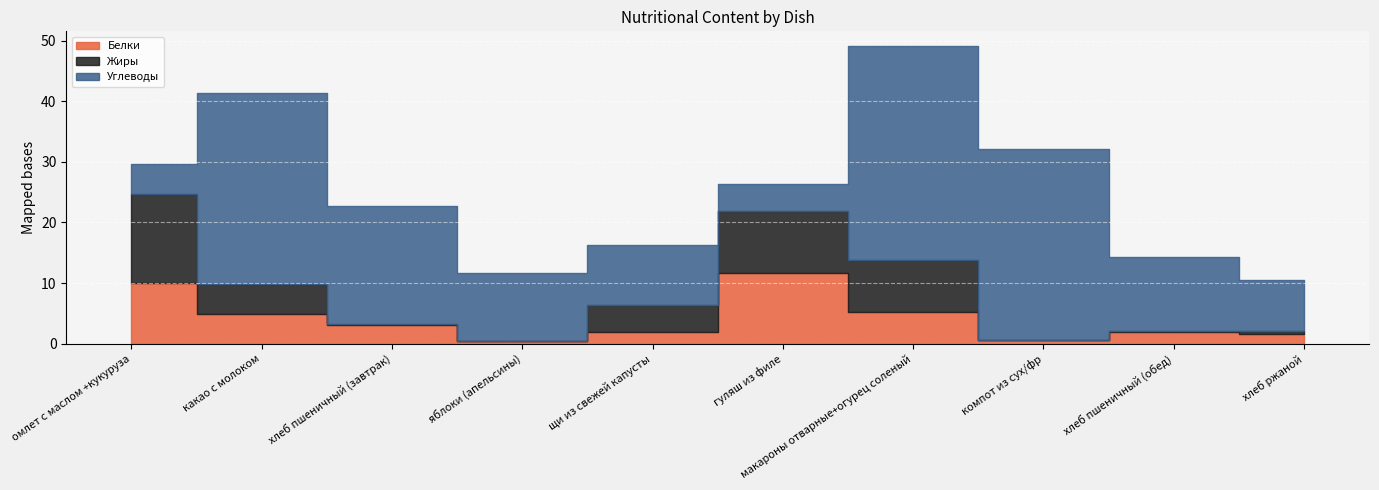

Which series has the largest range (max minus min)?

Углеводы